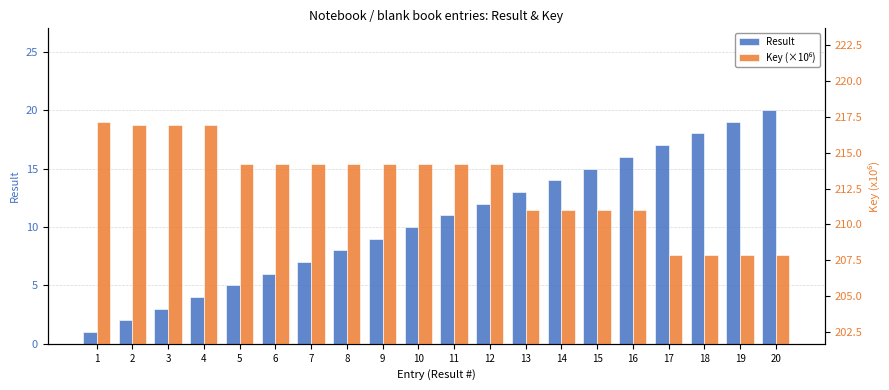

The Key (×10⁶) series shows 207.9 at 18. True or false?

True